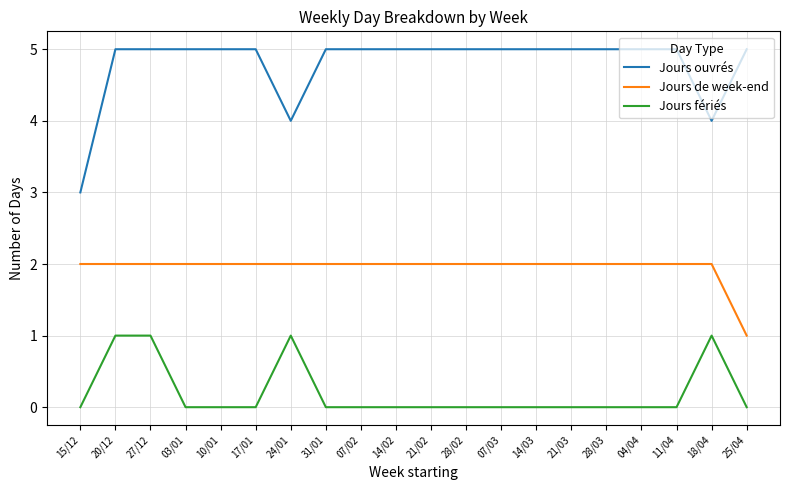

What is the highest value of the Jours ouvrés series?

5